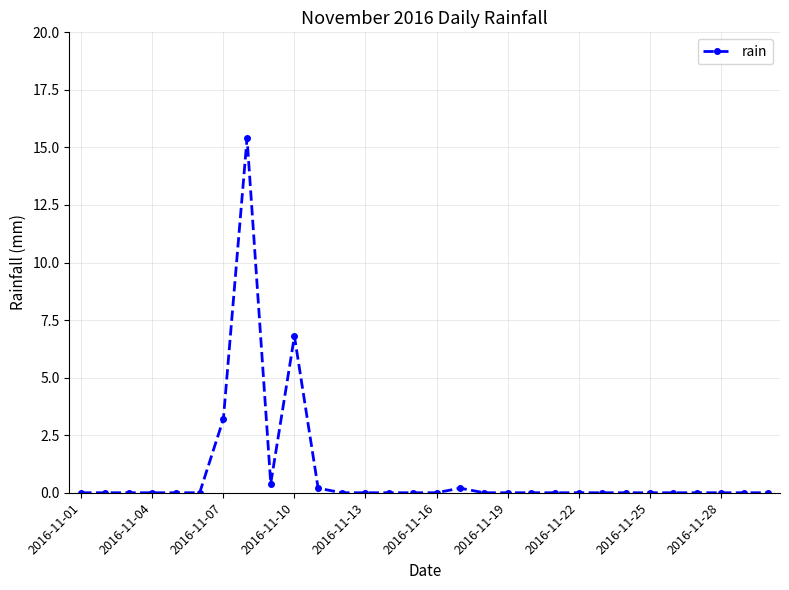

What is the average value?

0.9